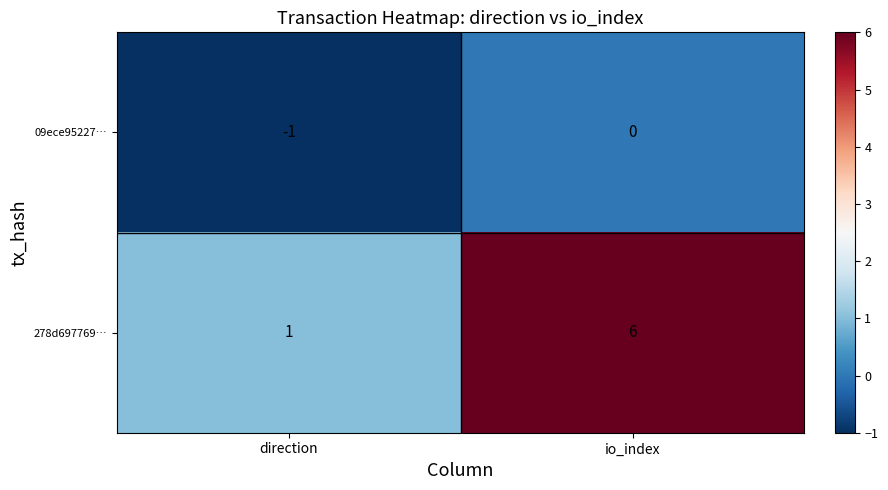

Rank the series by their average value, from lowest to highest.

09ece95227…, 278d697769…